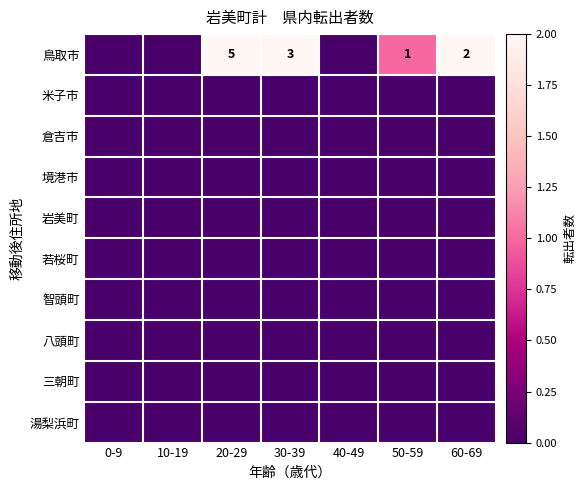

What is the total value across all series at 20-29?

5